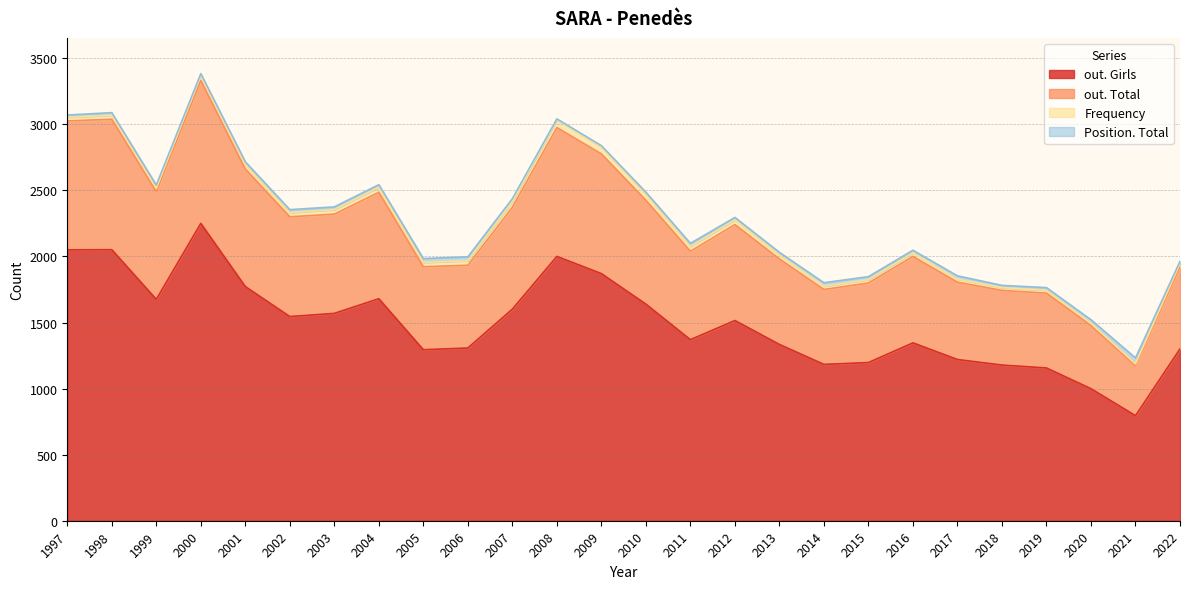

At which label does out. Total reach its minimum?

2021